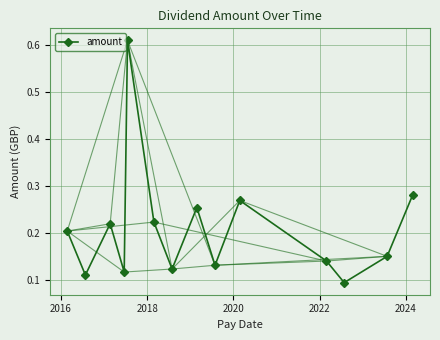

The chart shows a value of 0.2 at 11. True or false?

False